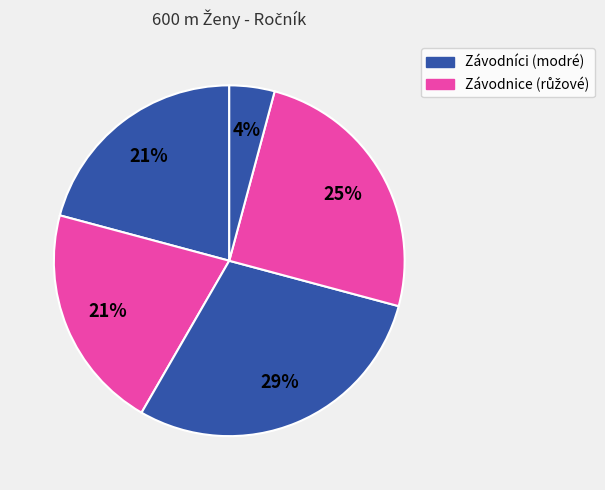

How many slices are in this pie chart?

5